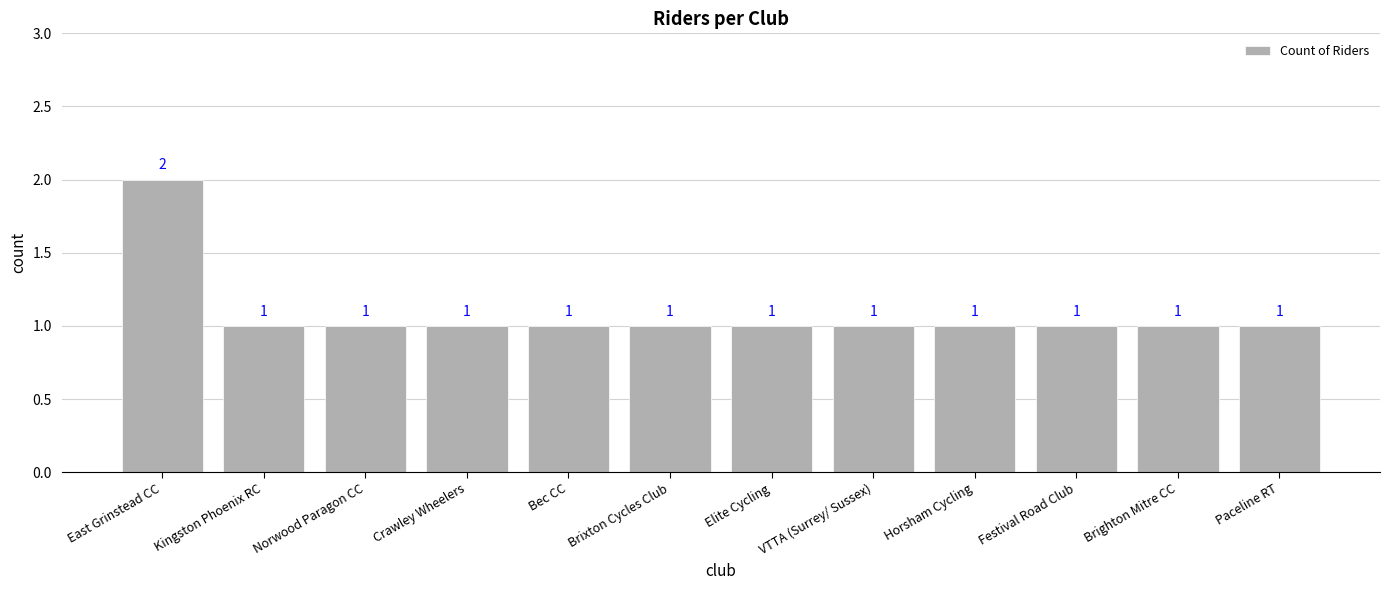

What is the greatest value displayed?

2